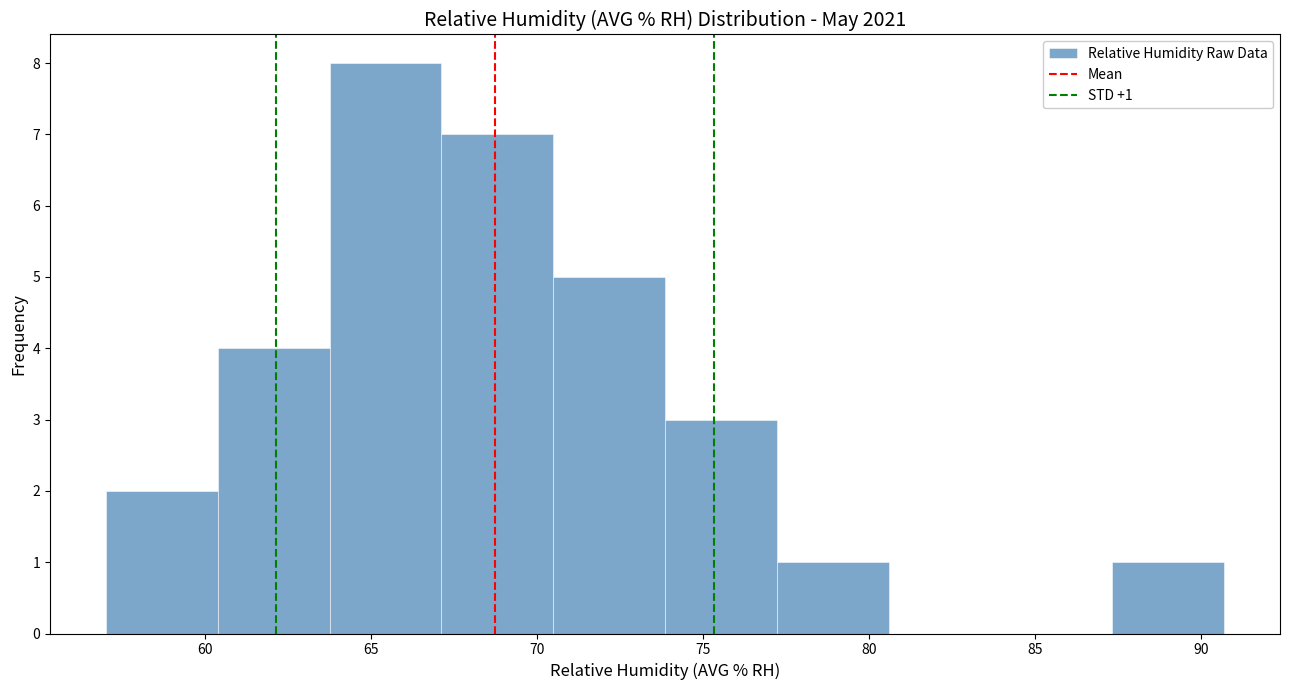

Over which range of the x-axis is the bar tallest?

63.5 to 67.0